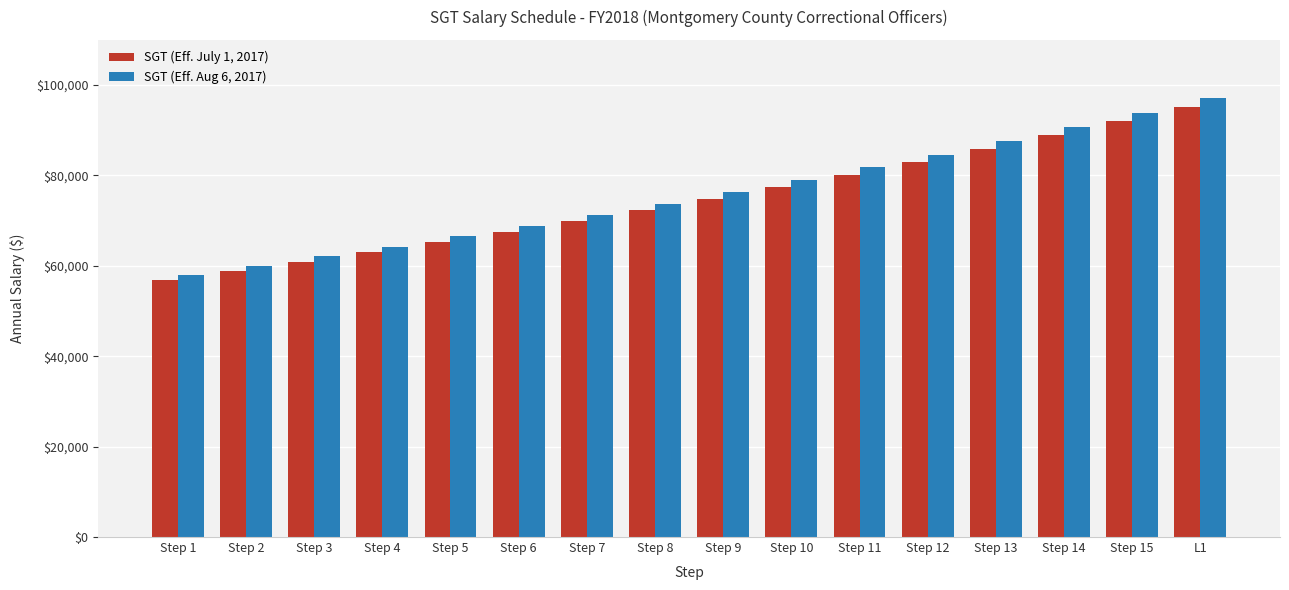

What is the label of the 15th bar from the left?

Step 15